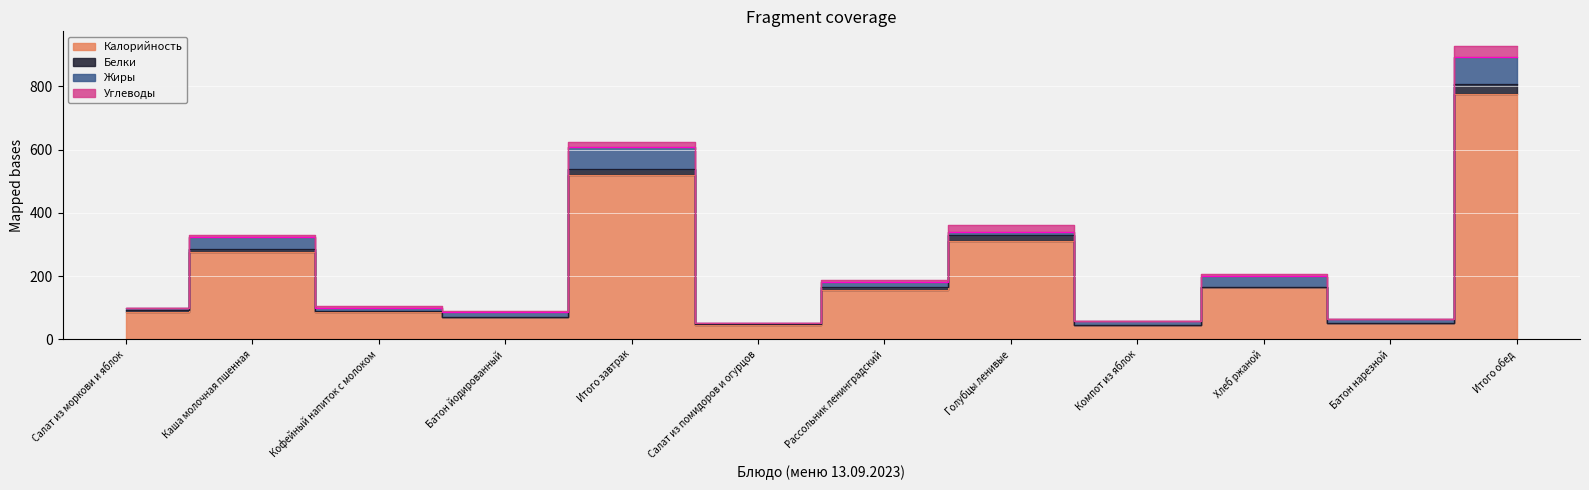

What is the average value of the Углеводы series?

8.3